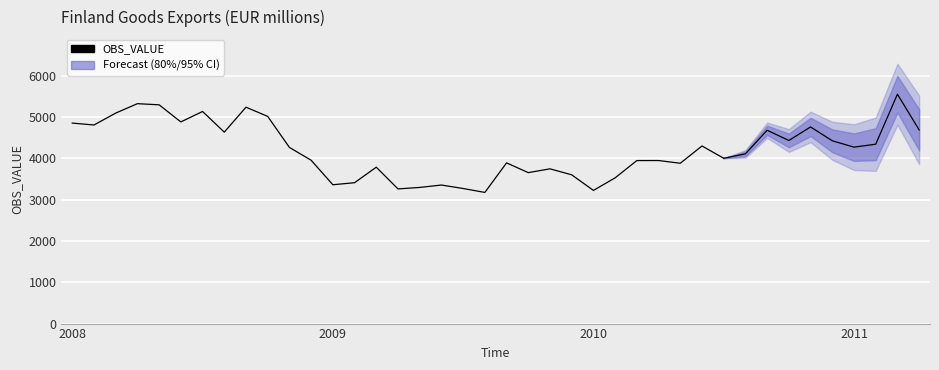

Reading left to right, transcribe all the data shown in this chart.

4852	4806	5094	5322	5294	4880	5133	4633	5237	5014	4263	3953	3360	3409	3785	3259	3295	3353	3269	3174	3889	3653	3745	3600	3223	3527	3945	3946	3880	4298	4001